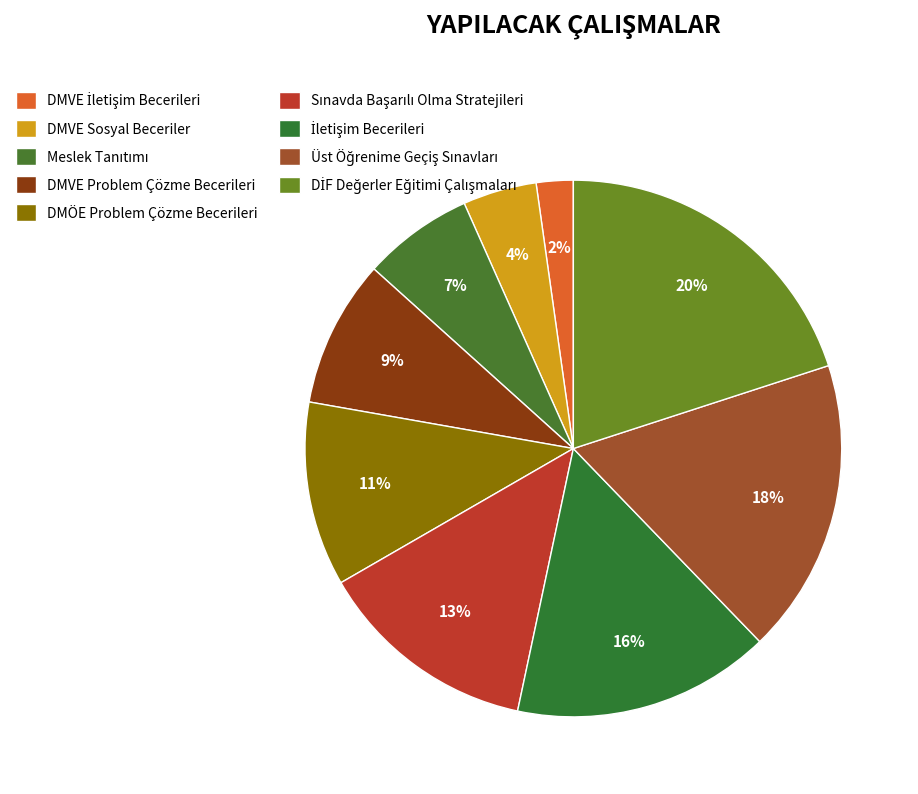

How many segments does this pie chart have?

9